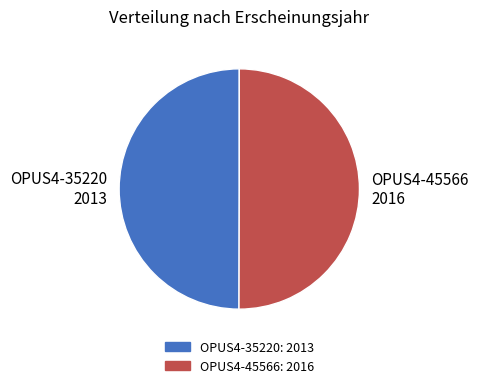

What is the ratio of the value at OPUS4-45566 to the value at OPUS4-35220?

1.0